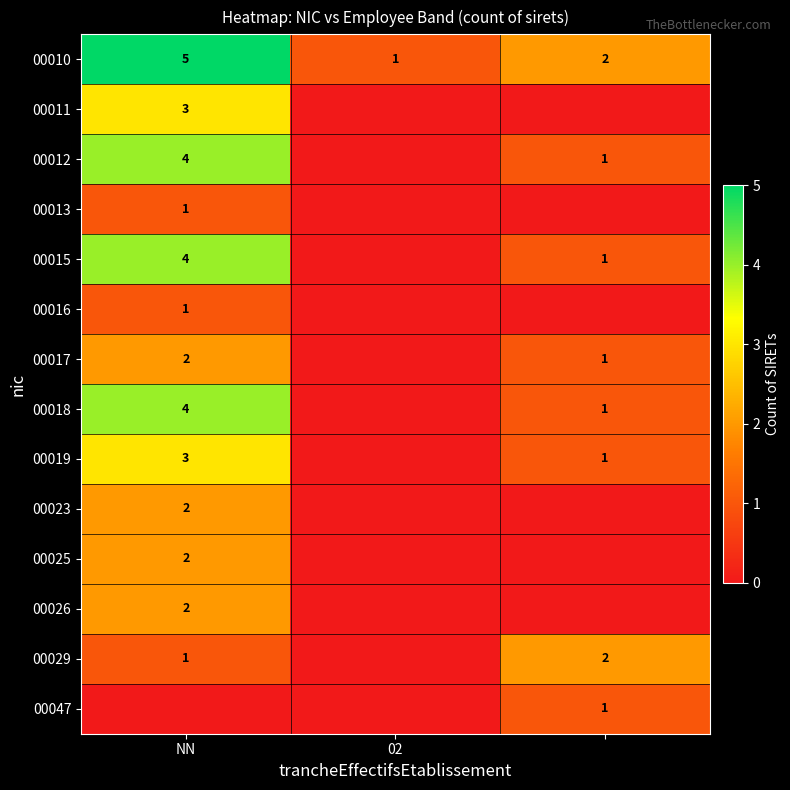

What is the difference between the 00019 values at NN and 02?

3